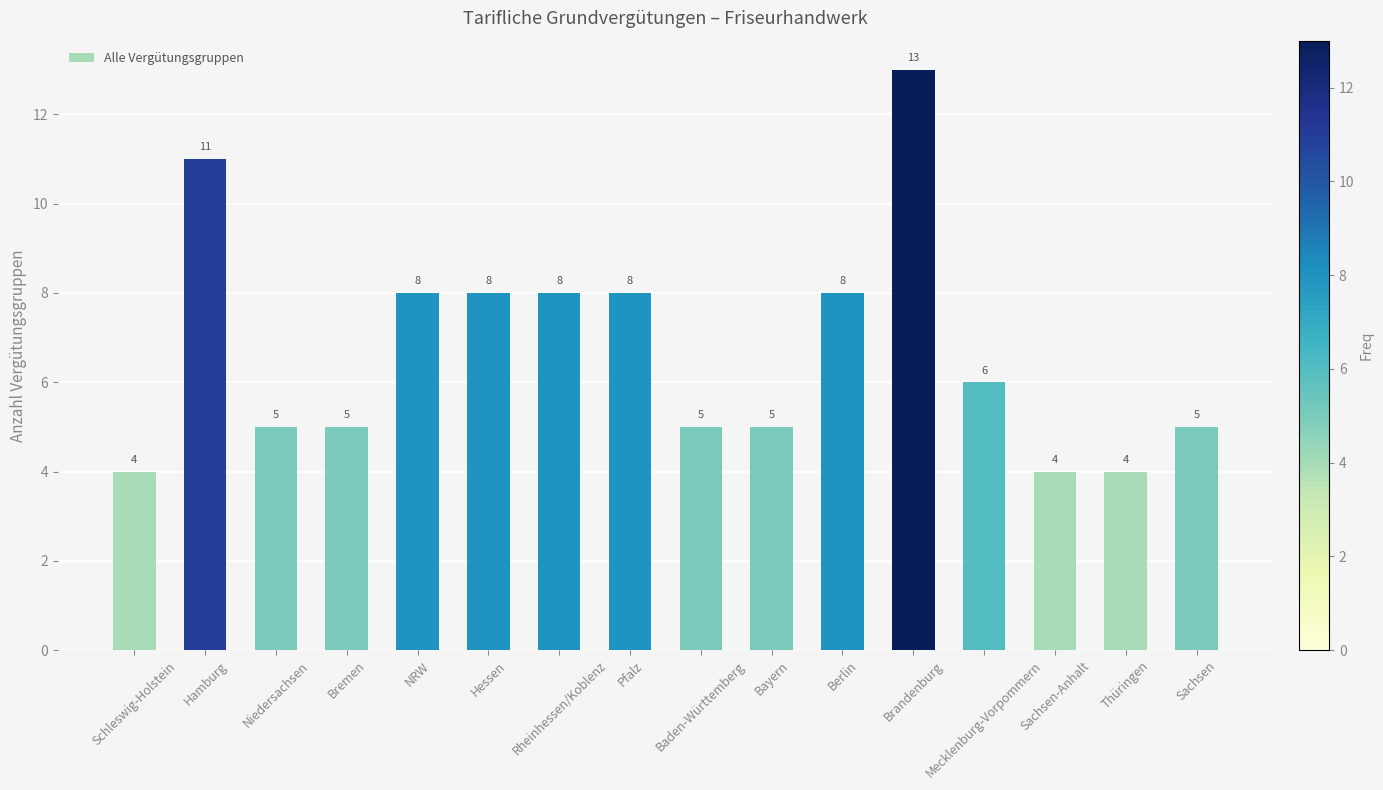

What is the greatest value displayed?

13